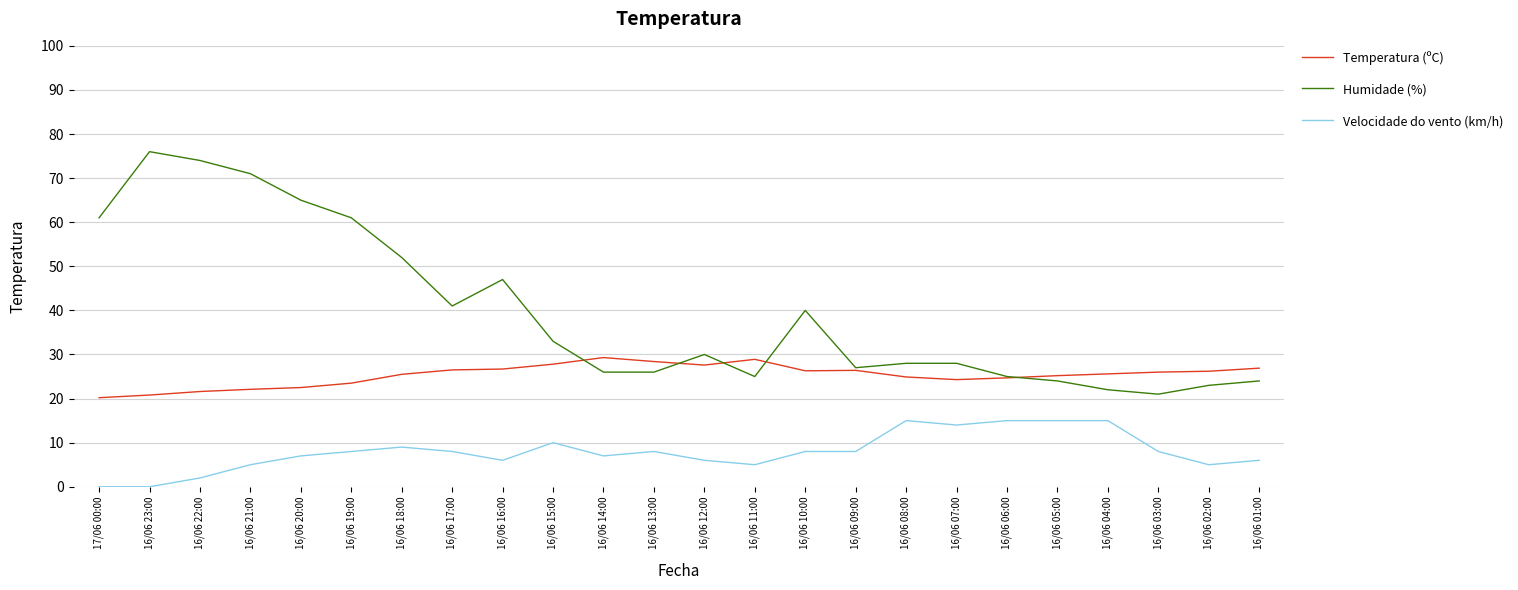

What is the total value across all series at 16/06 15:00?

70.8